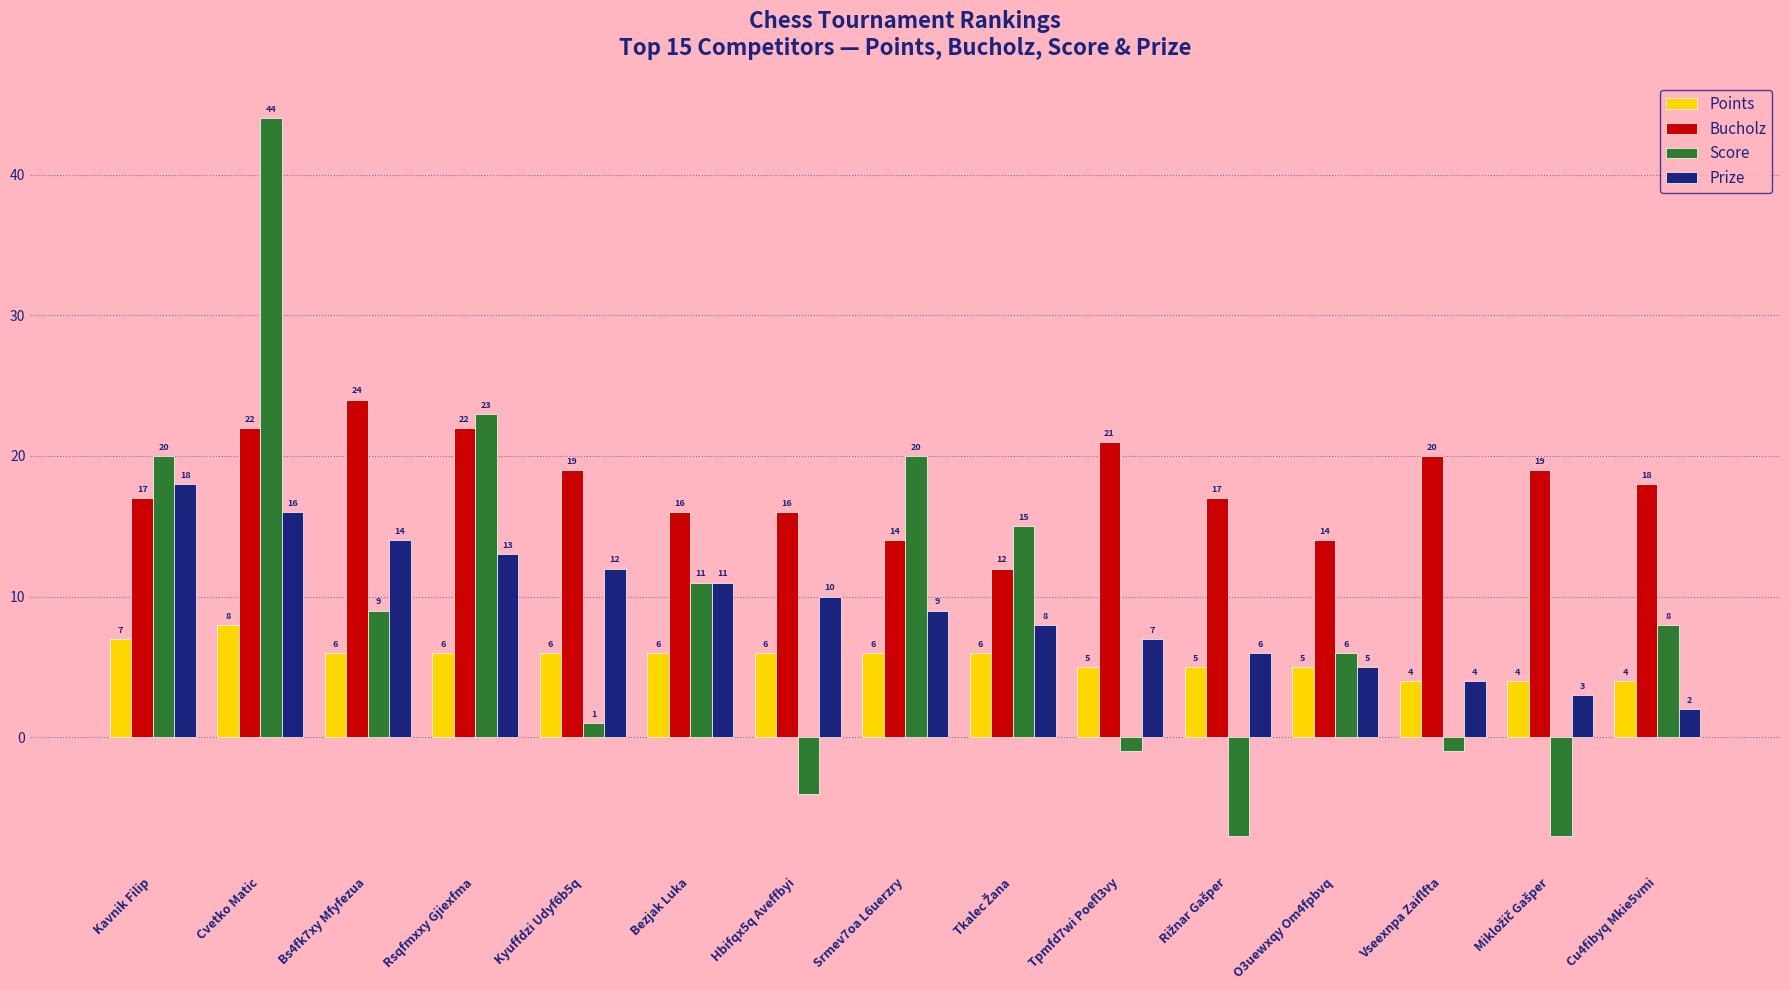

What is the average value of the Bucholz series?

18